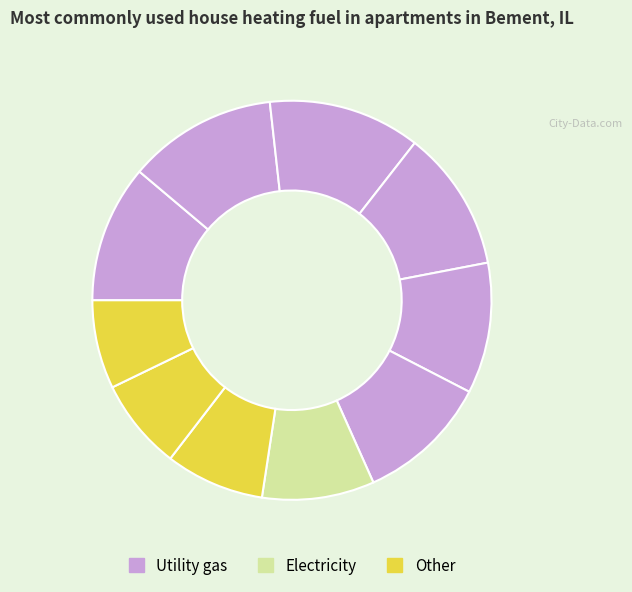

Is there any slice that represents more than half of the pie?

No